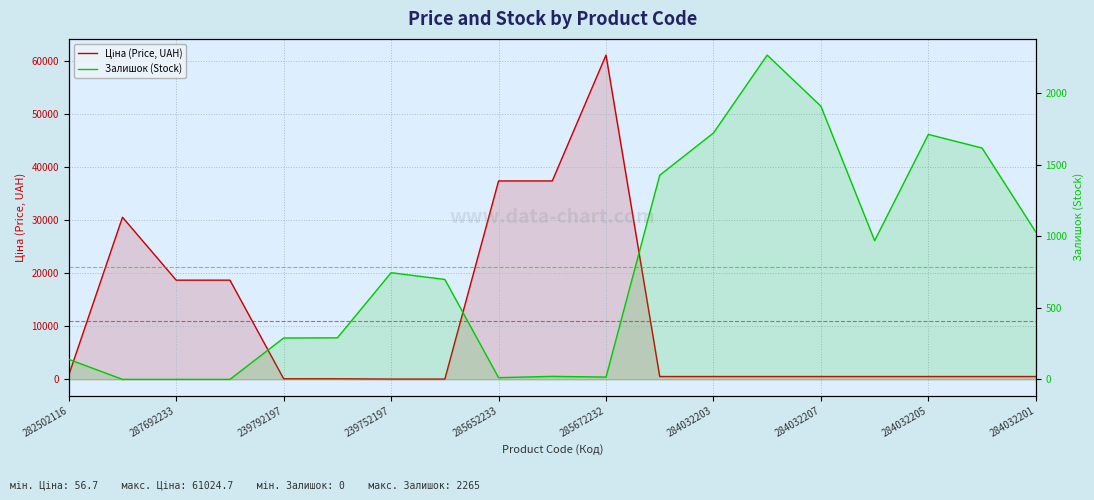

Reading left to right, transcribe all the data shown in this chart.

Ціна (Price, UAH): 813.0	30512.3	18671.5	18671.5	113.3	113.3	56.7	56.7	37343.0	37343.0	61024.7	535.4	535.4	535.4	535.4	535.4	535.4	535.4	535.4
Залишок (Stock): 140.0	0.0	0.0	0.0	289.0	290.0	745.0	698.0	12.0	21.0	16.0	1426.0	1721.0	2265.0	1908.0	969.0	1711.0	1616.0	1029.0